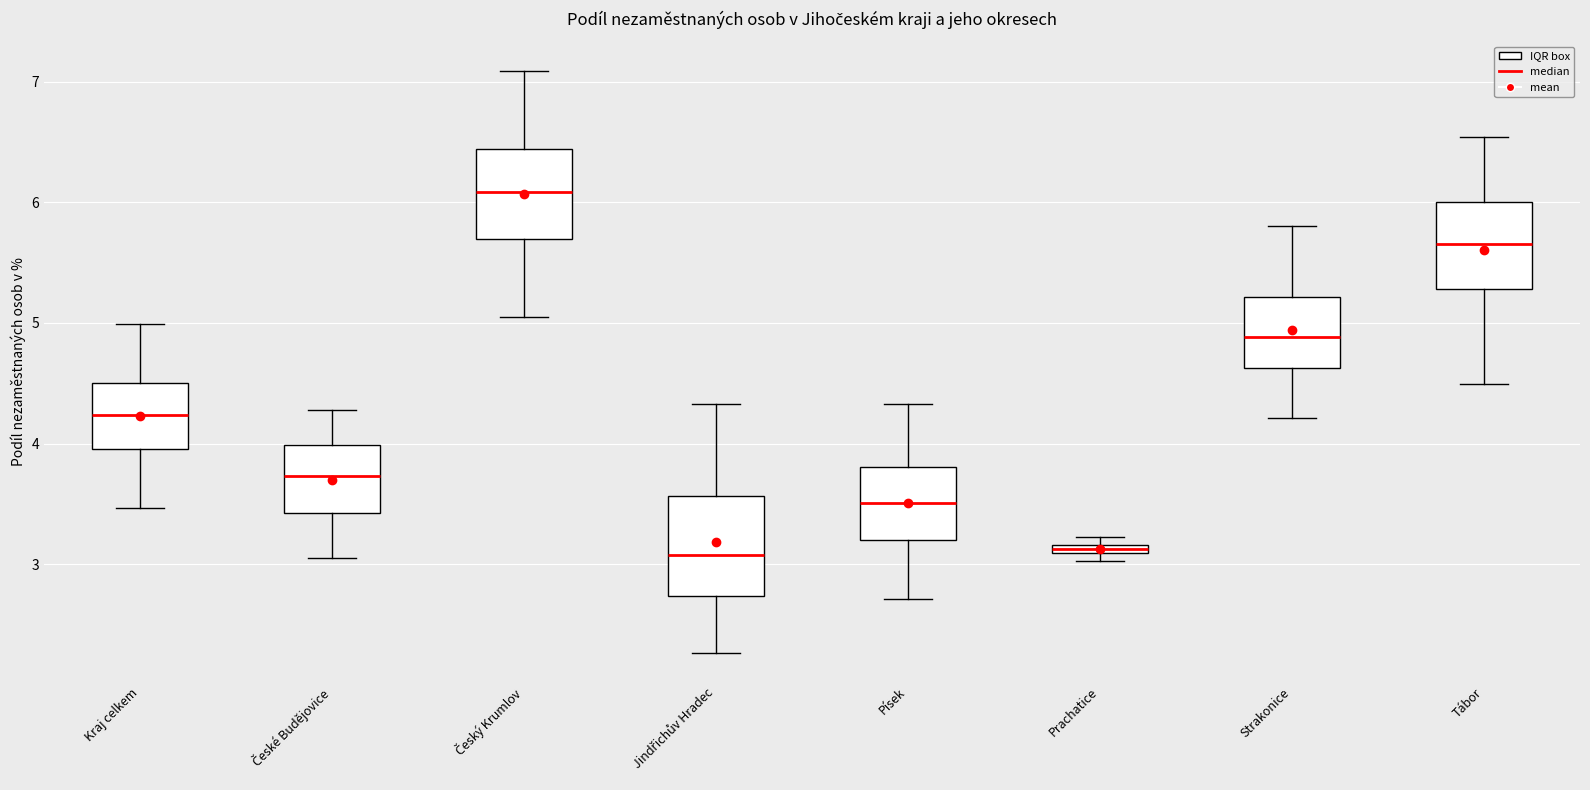

Where is the upper edge of the box for České Budějovice on the y-axis? The values are not printed on the chart, so give them approximately, as read against the axis.

4.0